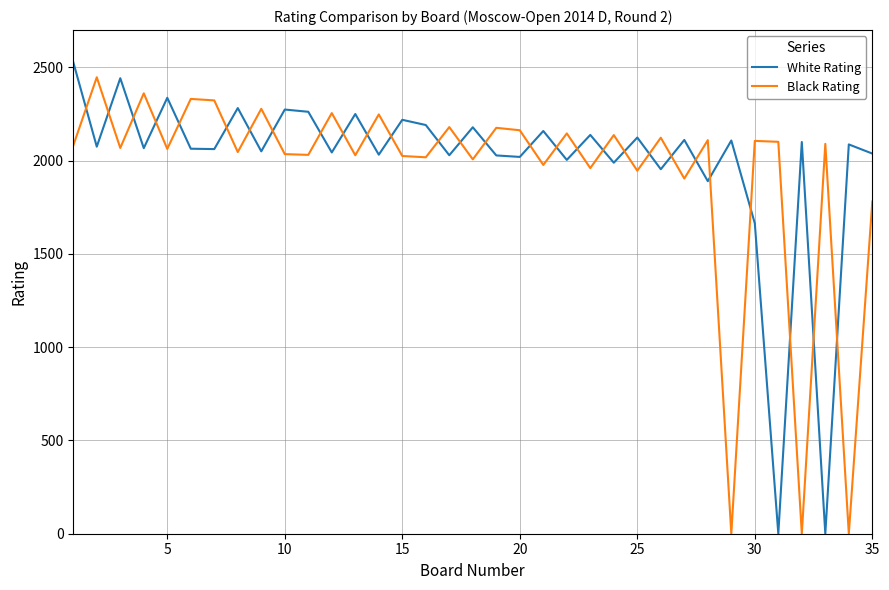

What is the difference between the maximum and minimum values in the Black Rating series?

2447